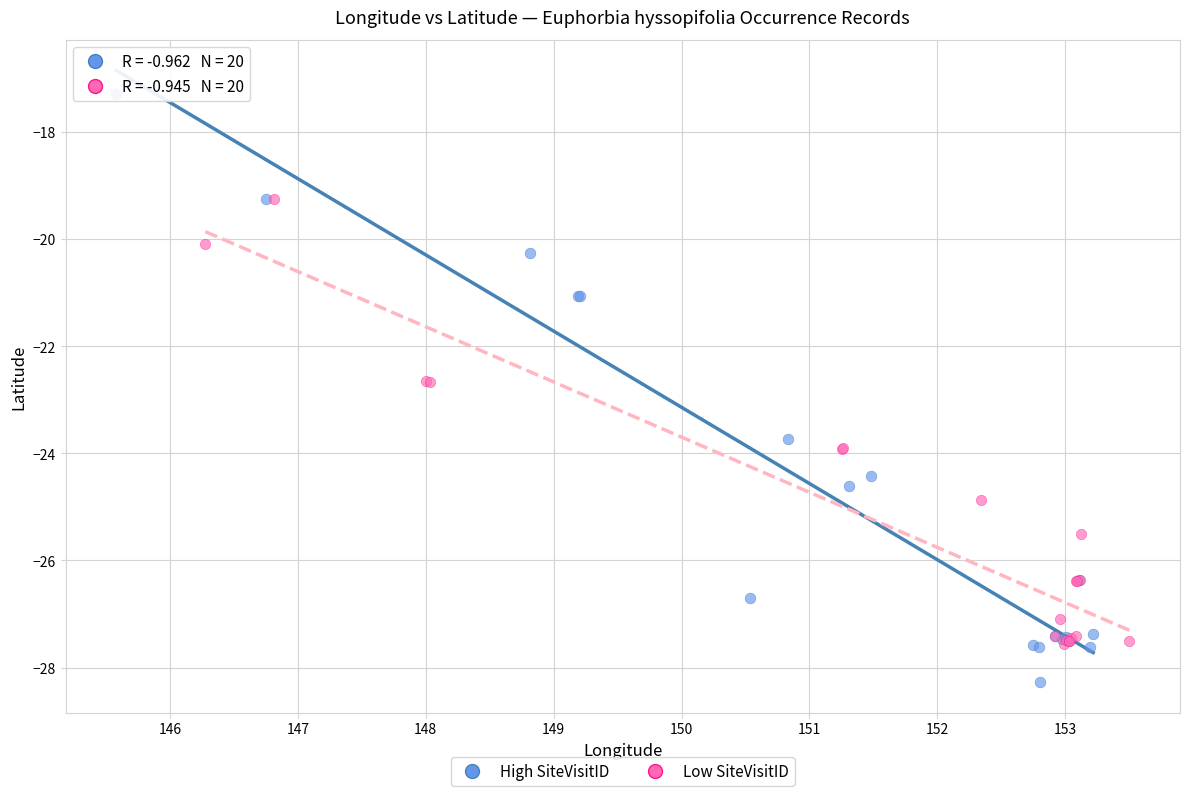

Which series contains the lowest Y value?

High SiteVisitID